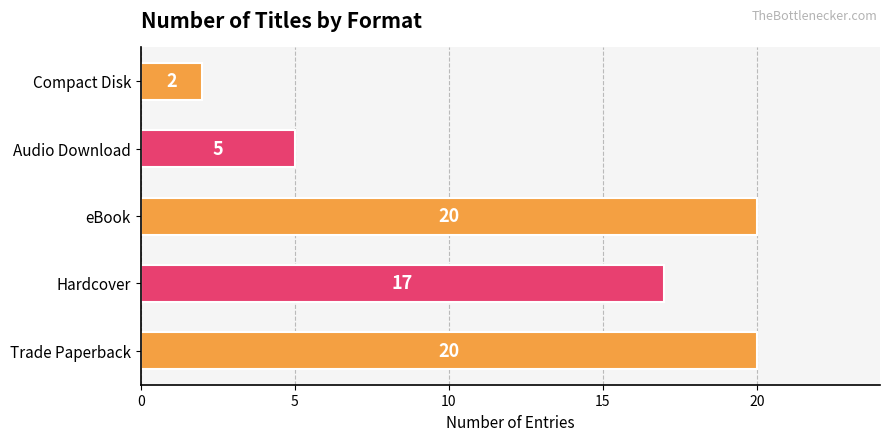

The chart shows a value of 5 at Audio Download. True or false?

True